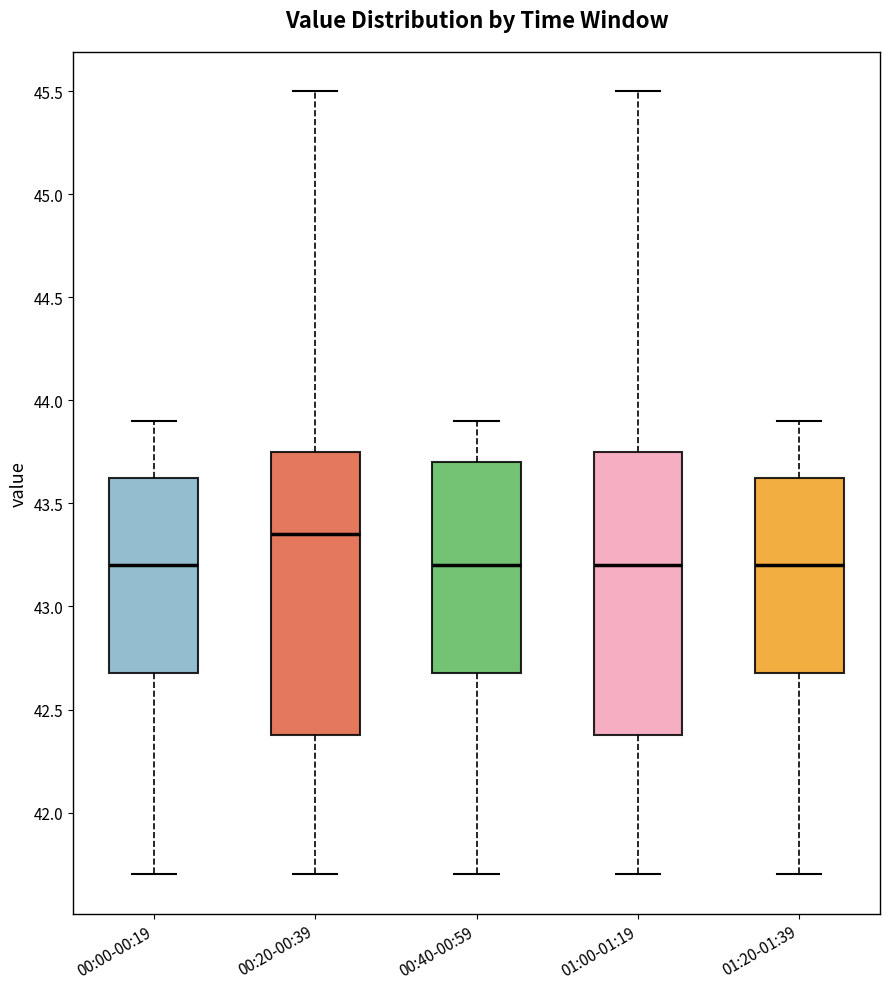

Where is the lower edge of the box for 00:00-00:19 on the y-axis? The values are not printed on the chart, so give them approximately, as read against the axis.

42.70